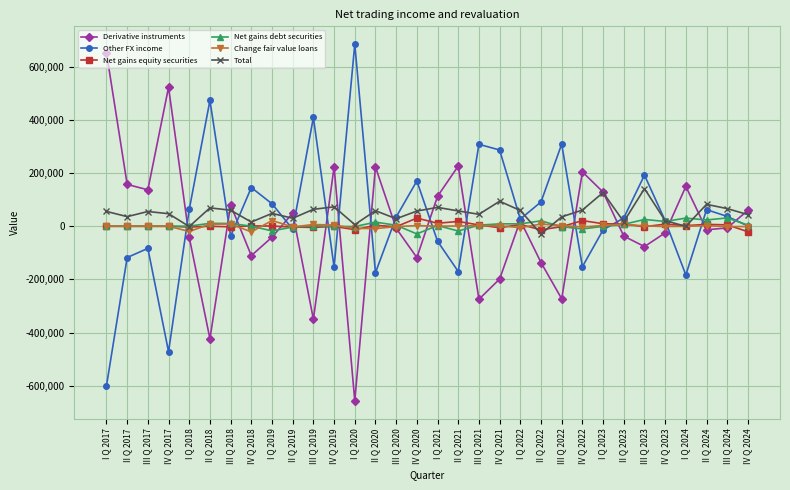

The value of Derivative instruments at I Q 2021 is 112817. True or false?

True